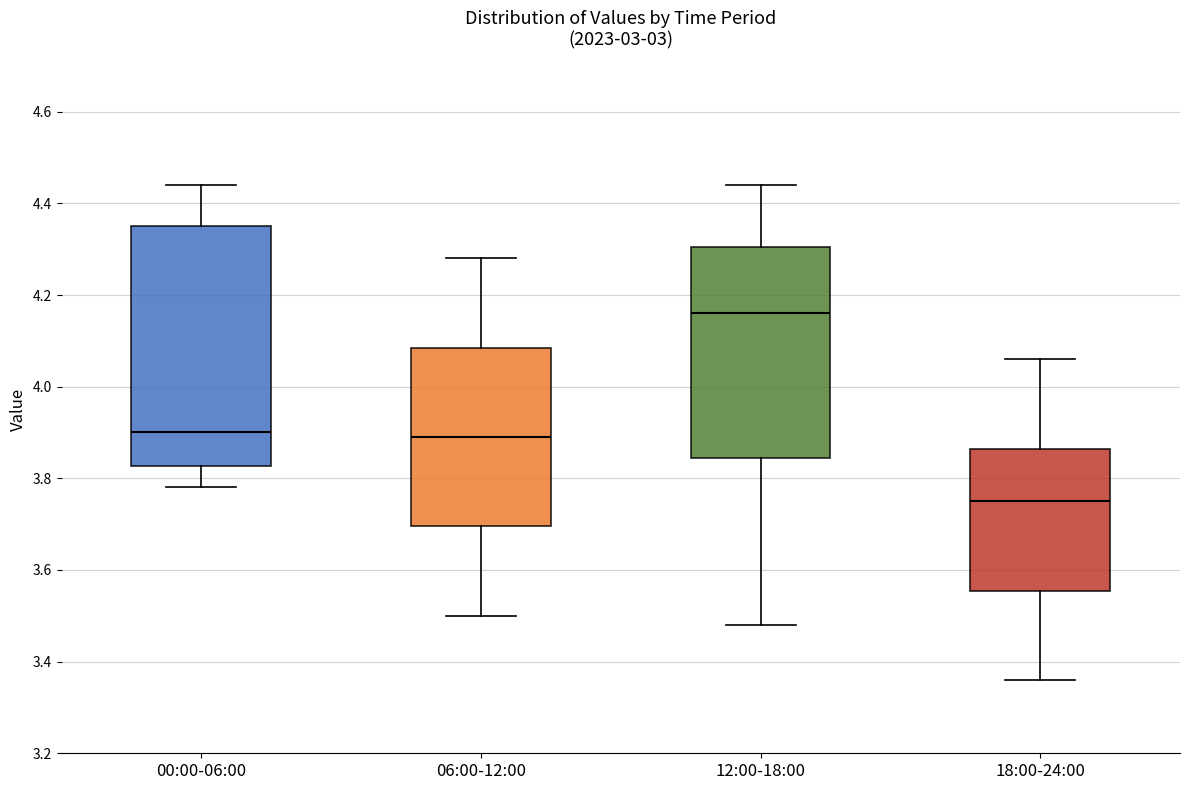

Reading left to right, read every box against the y-axis: the position of its median line, the range the box covers, and the ends of its whiskers. The values are not printed on the chart, so give them approximately, as read against the axis.

00:00-06:00: median 3.90, box 3.82 to 4.36, whiskers 3.78 to 4.44
06:00-12:00: median 3.90, box 3.70 to 4.08, whiskers 3.50 to 4.28
12:00-18:00: median 4.16, box 3.84 to 4.30, whiskers 3.48 to 4.44
18:00-24:00: median 3.76, box 3.56 to 3.86, whiskers 3.36 to 4.06